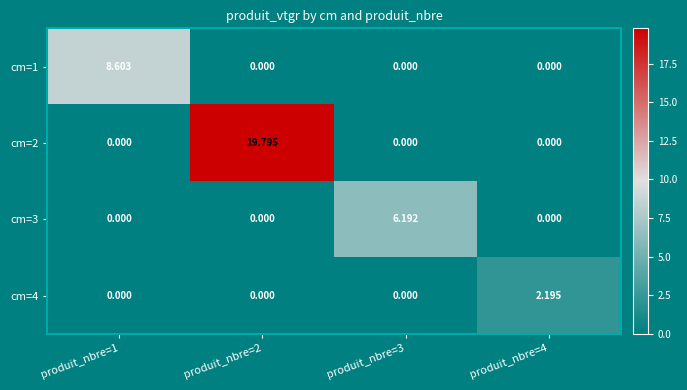

Is the value of cm=1 at produit_nbre=2 greater than the value of cm=2 at produit_nbre=2?

No